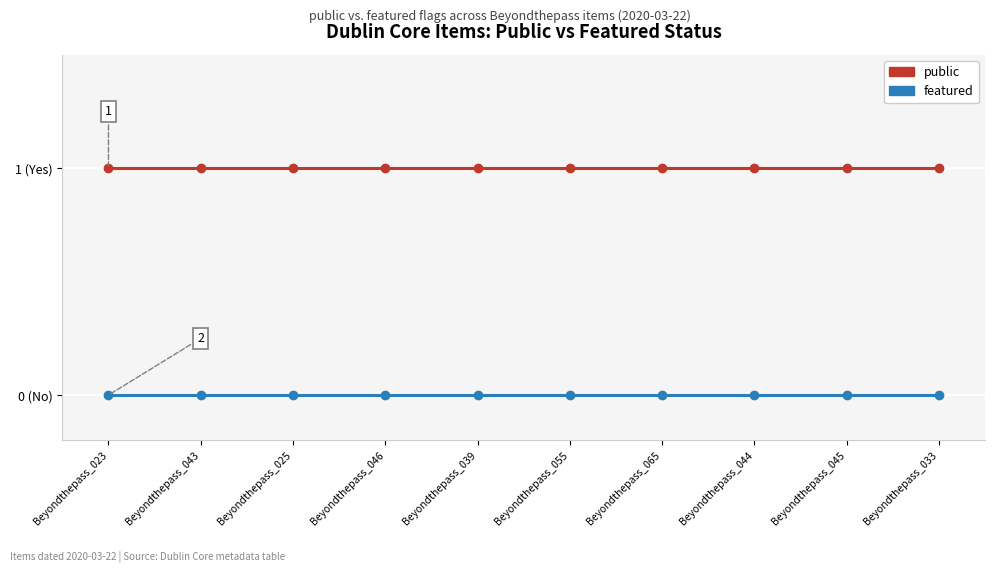

Which series has the widest spread of values?

public